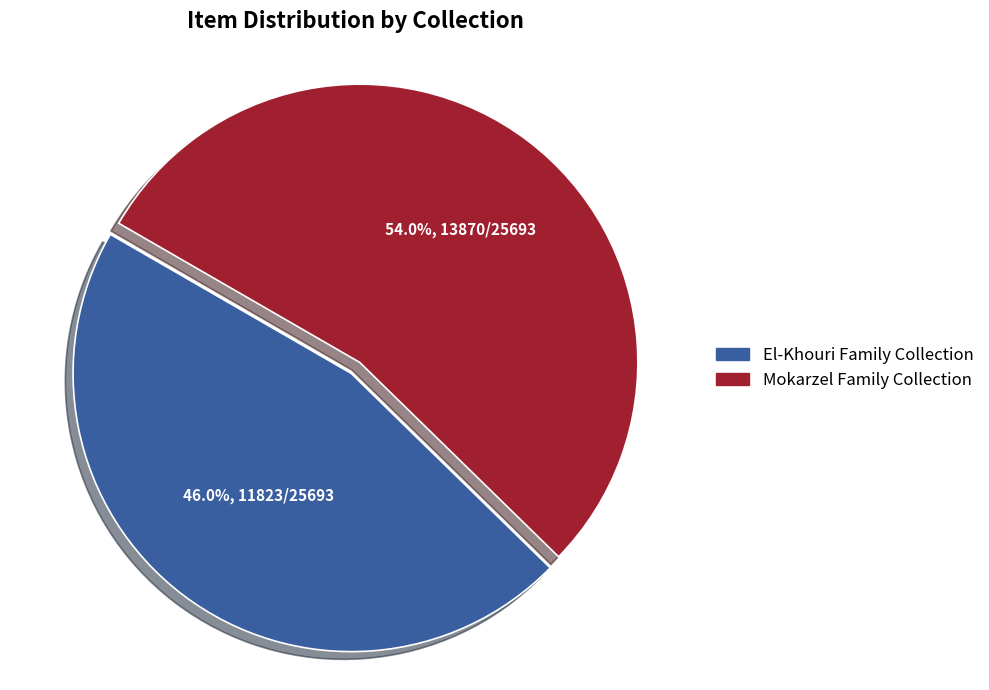

To the nearest percent, what portion does Mokarzel Family Collection represent?

54%